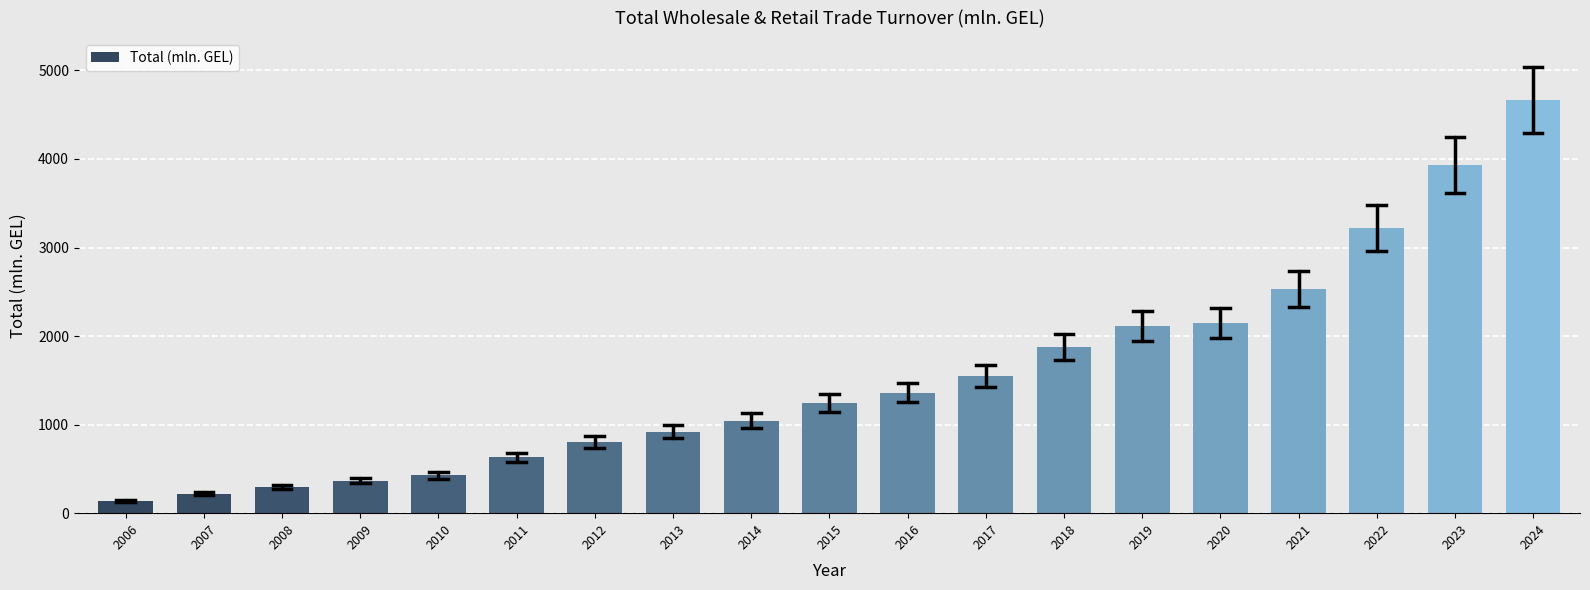

Reading right to left, transcribe all the data shown in this chart.

2024=4665.3	2023=3928.4	2022=3224.3	2021=2536.1	2020=2146.8	2019=2109.7	2018=1877.0	2017=1547.2	2016=1359.8	2015=1242.2	2014=1043.3	2013=917.4	2012=804.1	2011=629.8	2010=425.6	2009=364.6	2008=290.7	2007=222.1	2006=139.4